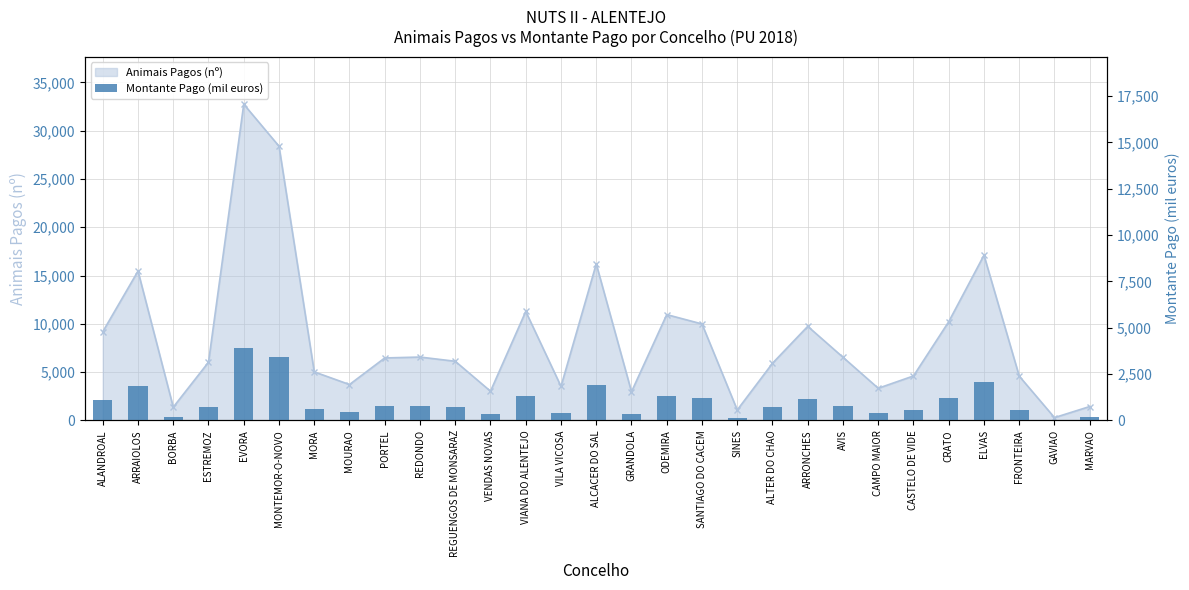

Which label corresponds to the largest value in the chart?

EVORA